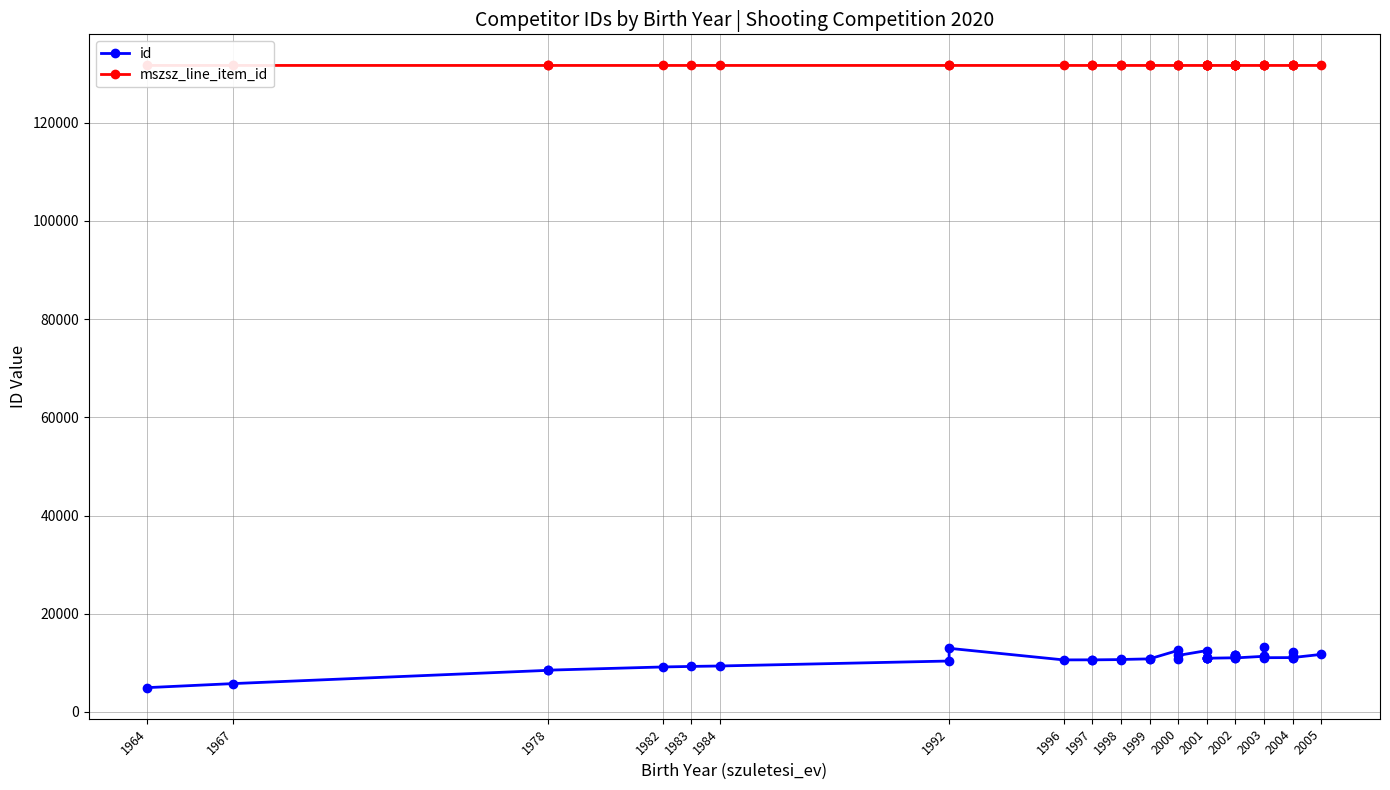

True or false: mszsz_line_item_id and id cross at least once.

False